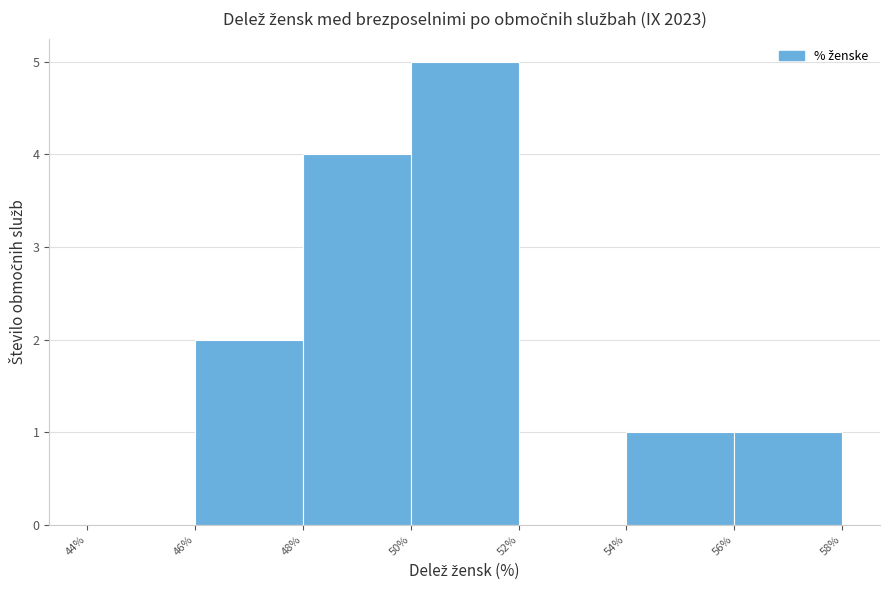

Reading left to right, list every bar in this chart as the range it spans on the x-axis followed by its height. The values are not printed on the chart, so give them approximately, as read against the axis.

44% to 46%: 0
46% to 48%: 2
48% to 50%: 4
50% to 52%: 5
52% to 54%: 0
54% to 56%: 1
56% to 58%: 1